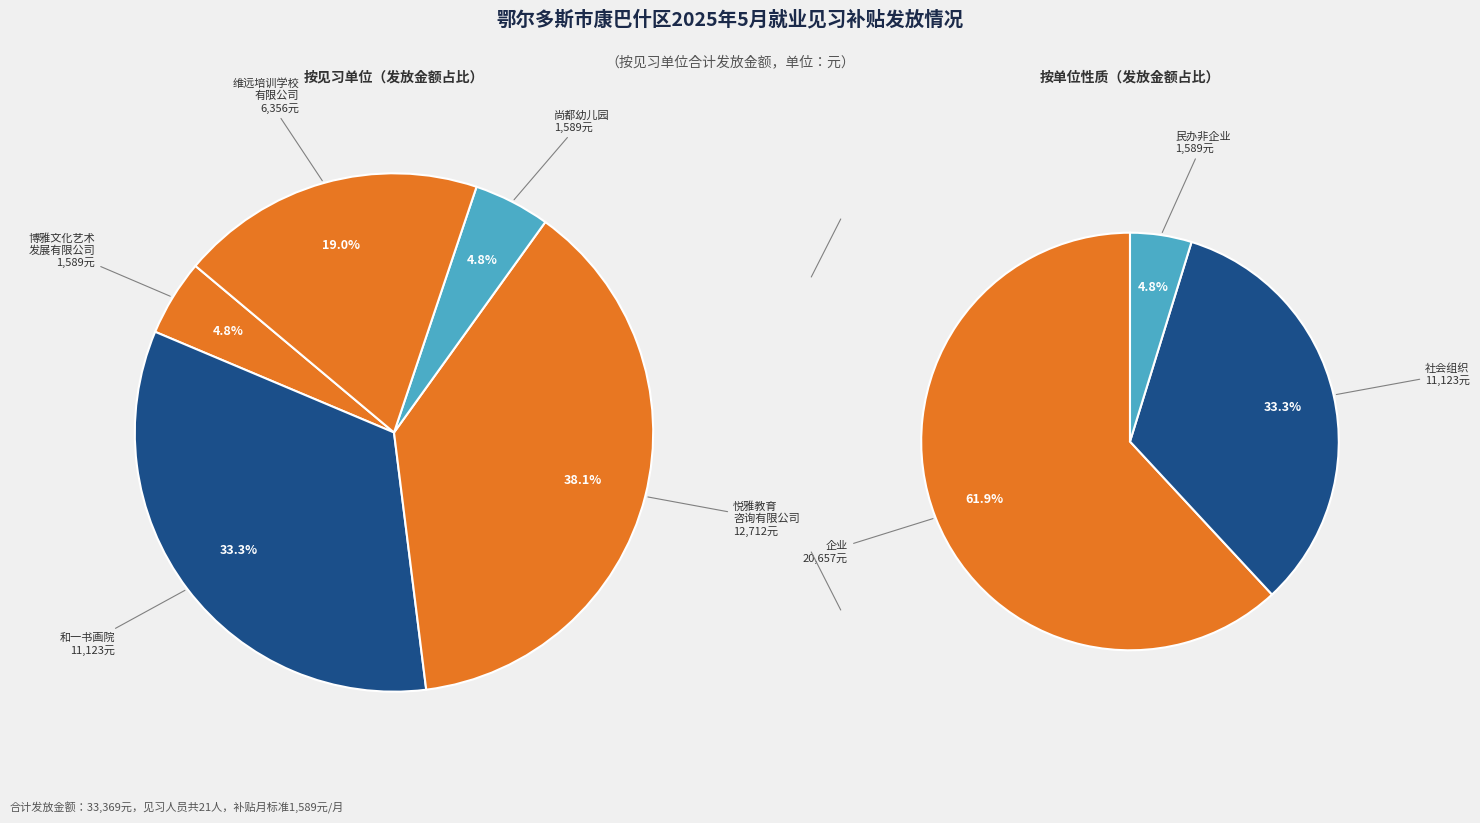

Do 鄂尔多斯市康巴什区博雅文化艺术发展有限公司 and 鄂尔多斯市和一书画院 together represent more than half of the pie?

No